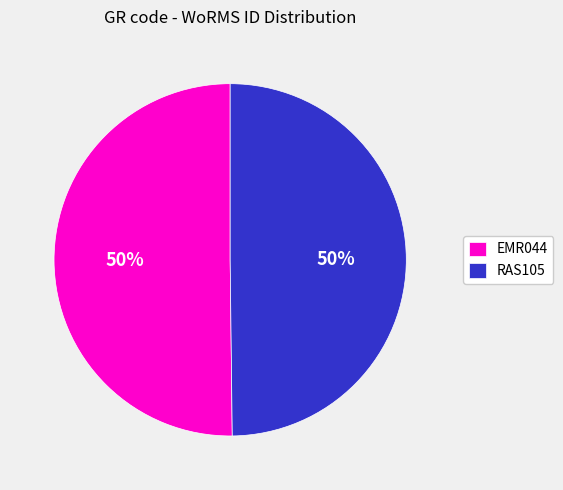

Count the number of slices in the pie.

2